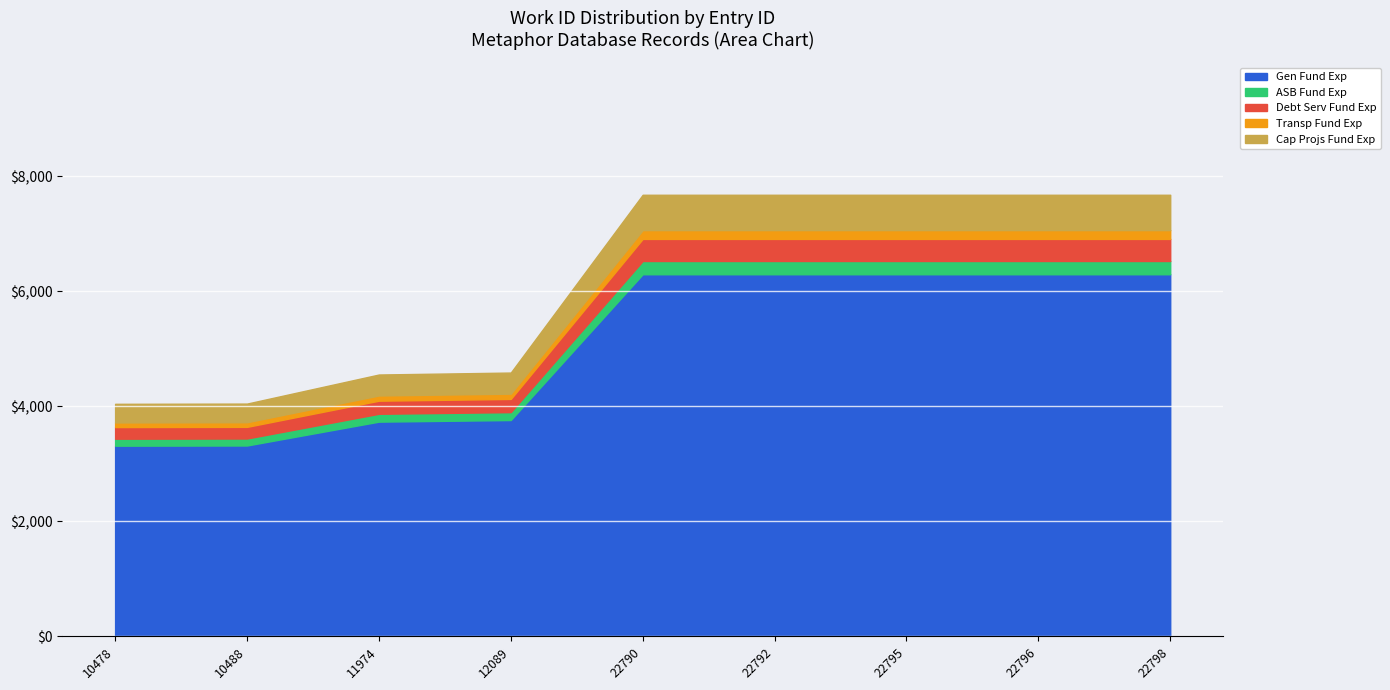

What is the lowest value of the Gen Fund Exp series?

3316.9